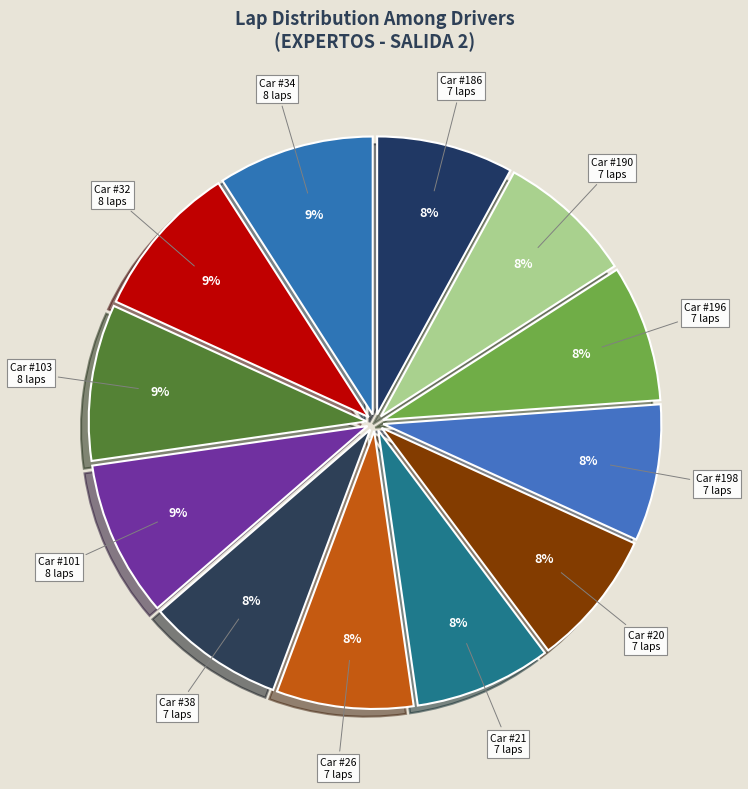

How many segments does this pie chart have?

12